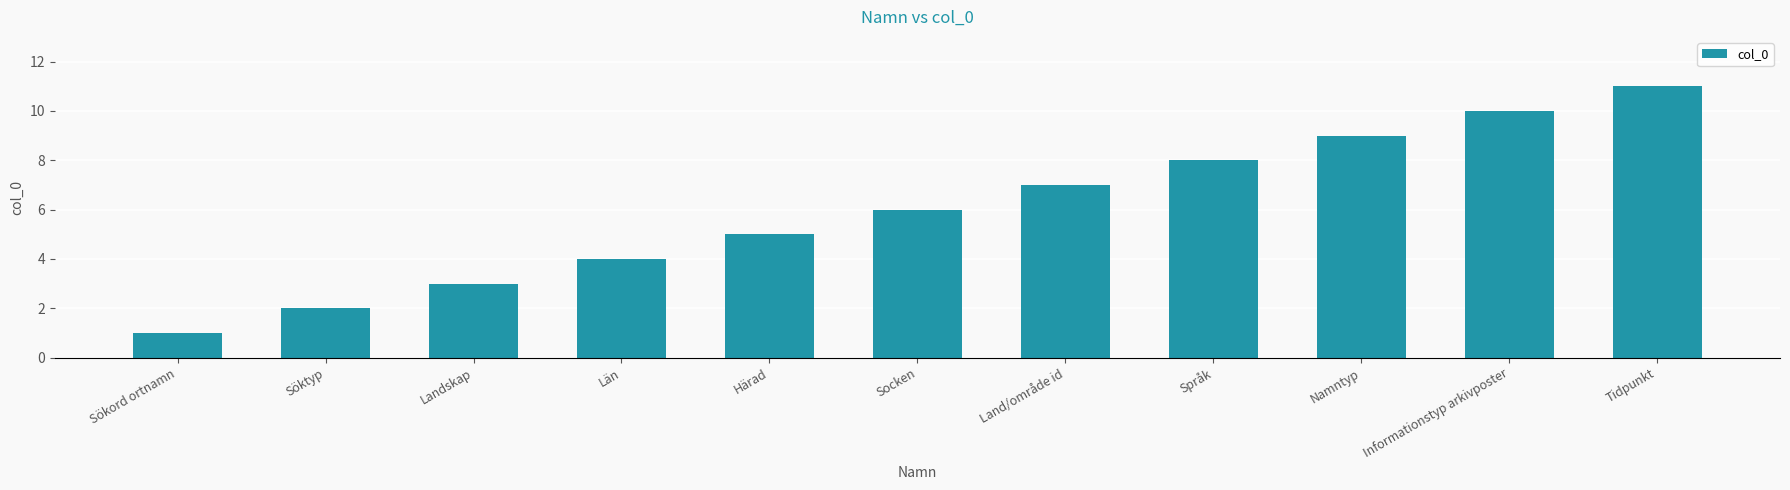

Reading left to right, transcribe all the data shown in this chart.

Sökord ortnamn=1	Söktyp=2	Landskap=3	Län=4	Härad=5	Socken=6	Land/område id=7	Språk=8	Namntyp=9	Informationstyp arkivposter=10	Tidpunkt=11